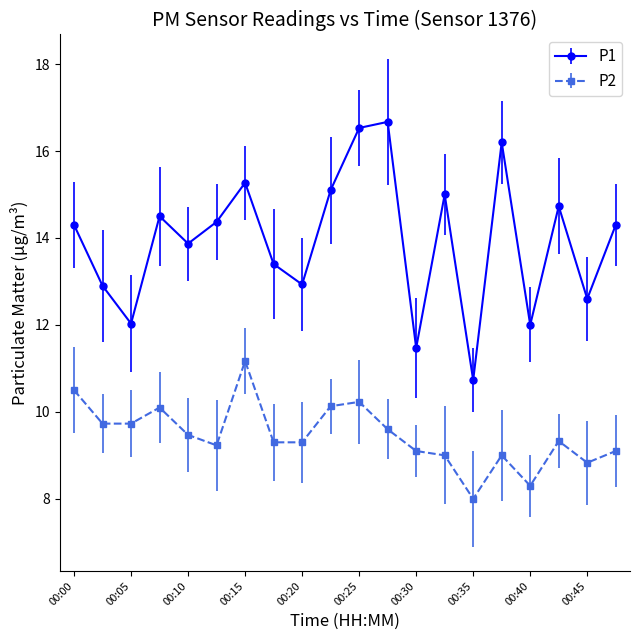

What are all the series names shown in the legend?

P1, P2